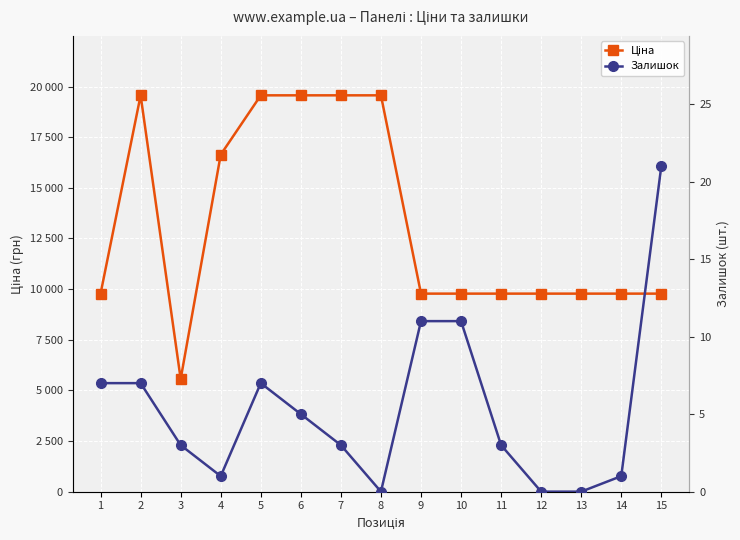

What is the difference between the highest and lowest values at 1?

9768.5